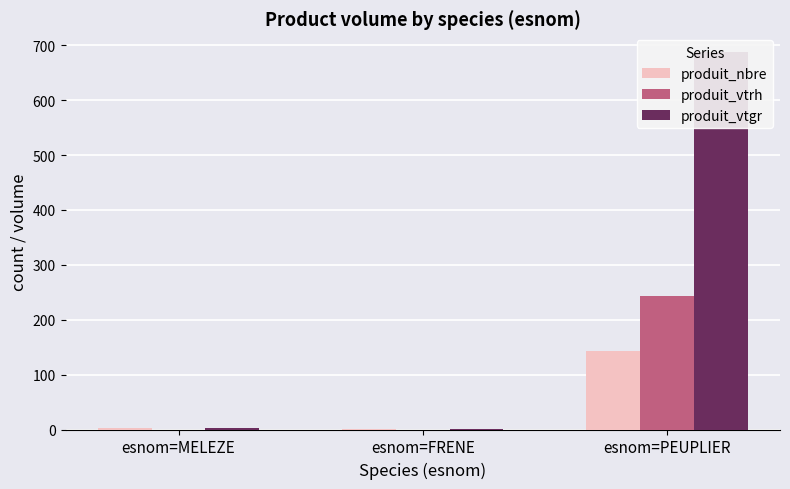

Reading left to right, list all the values displayed in this chart.

produit_nbre: 2.0	1.0	143.0
produit_vtrh: 0.0	0.0	244.0
produit_vtgr: 2.1	0.6	687.4